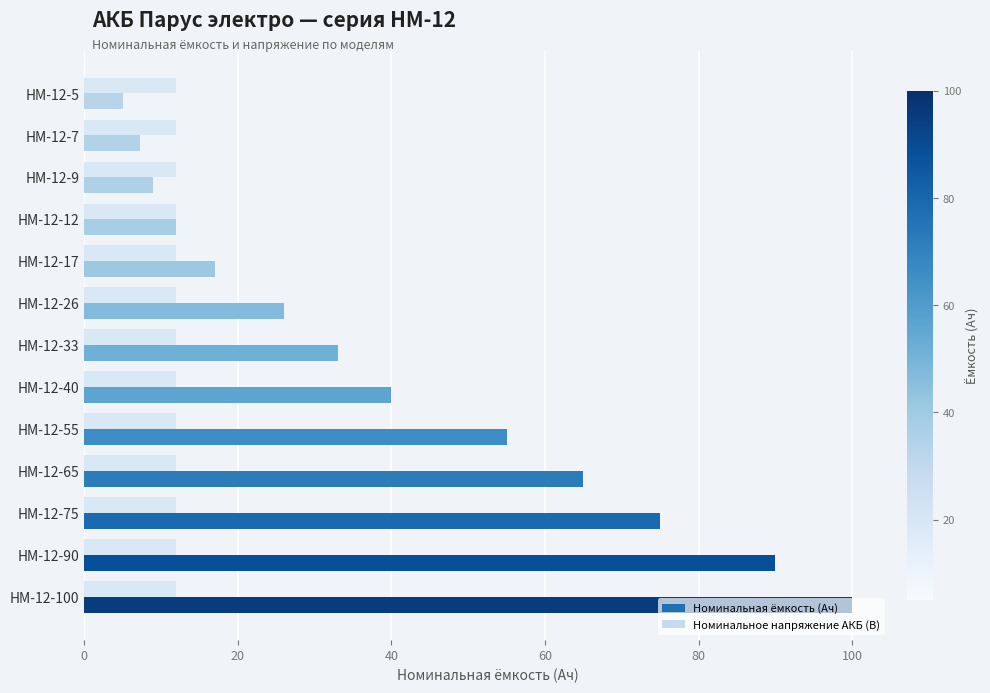

What is the total value across all series at HM-12-40?

52.0